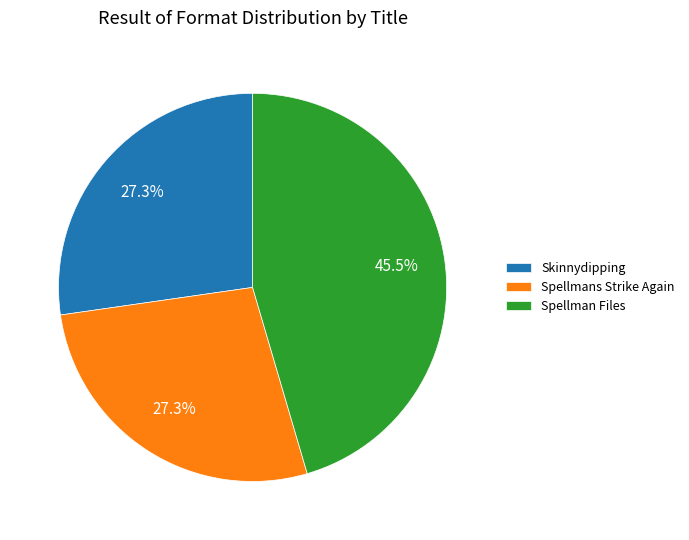

To the nearest percent, what is the difference between the largest and smallest slice percentages?

18%